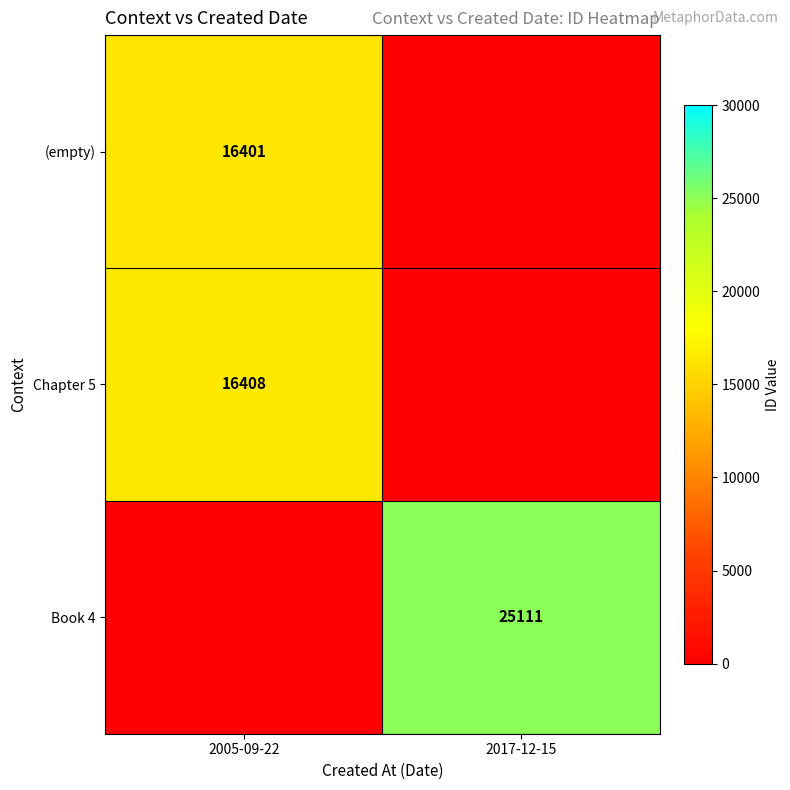

The value of Chapter 5 at 2005-09-22 is 16408. True or false?

True